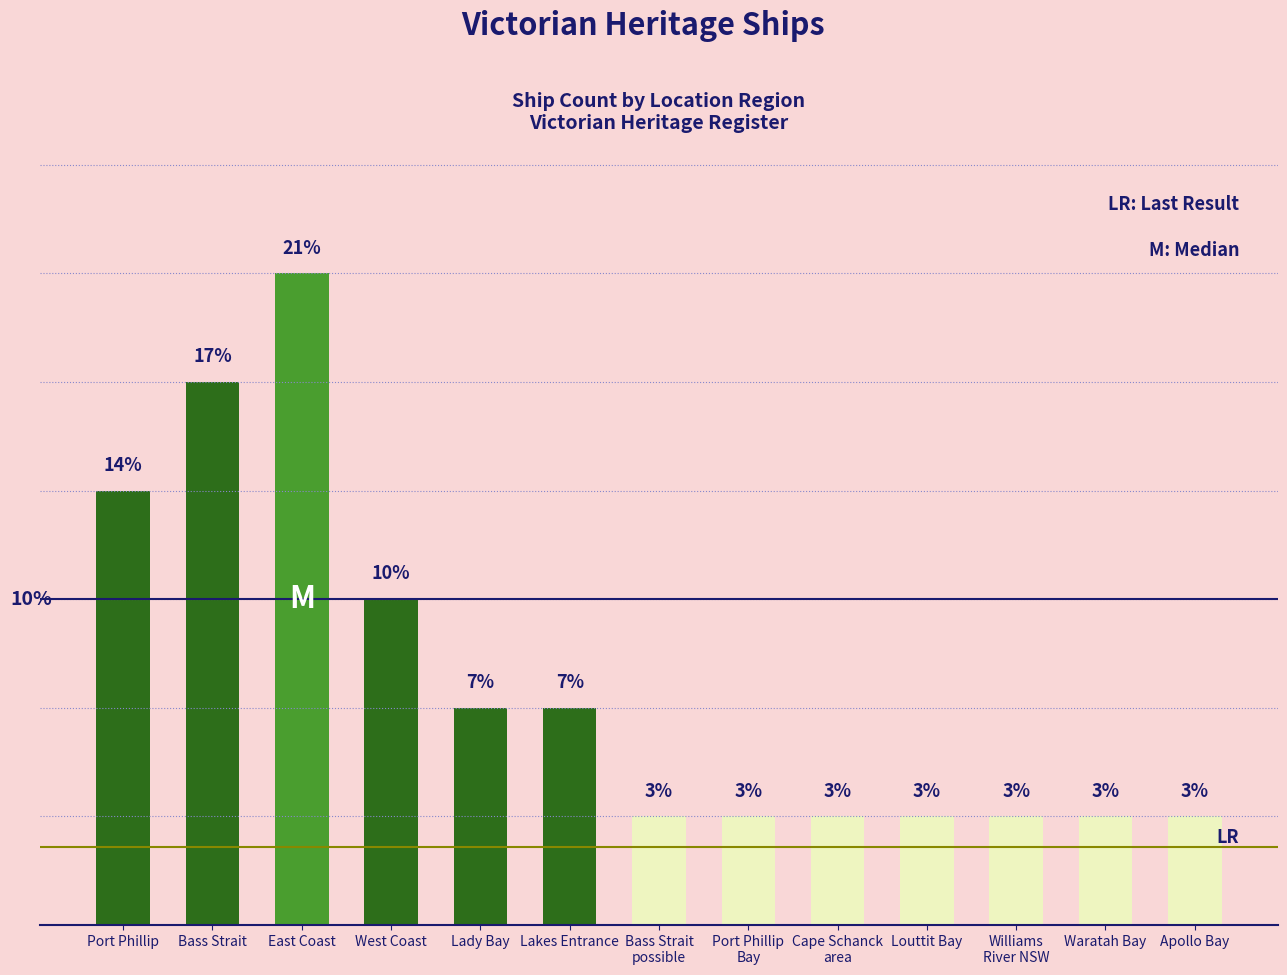

Reading left to right, what are all the values shown in this chart?

Port Phillip=13.8	Bass Strait=17.2	East Coast=20.7	West Coast=10.3	Lady Bay=6.9	Lakes Entrance=6.9	Bass Strait
possible=3.4	Port Phillip
Bay=3.4	Cape Schanck
area=3.4	Louttit Bay=3.4	Williams
River NSW=3.4	Waratah Bay=3.4	Apollo Bay=3.4